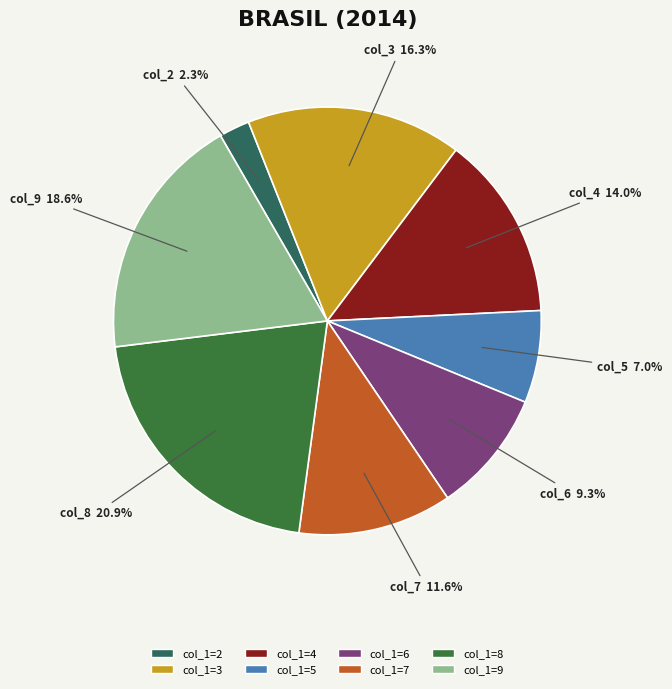

Rank the categories by value from lowest to highest.

col_1=2, col_1=5, col_1=6, col_1=7, col_1=4, col_1=3, col_1=9, col_1=8